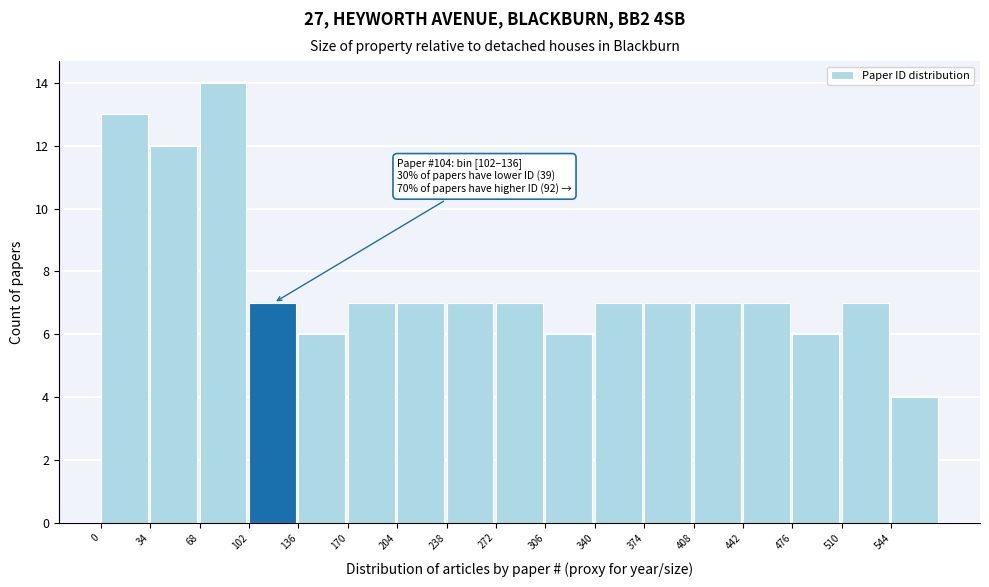

Which range on the x-axis has the tallest bar?

68 to 102